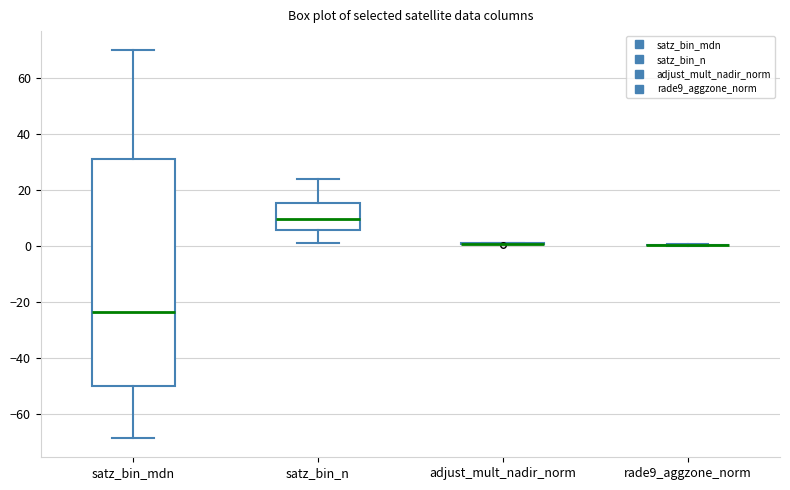

Reading left to right, read every box against the y-axis: the position of its median line, the range the box covers, and the ends of its whiskers. The values are not printed on the chart, so give them approximately, as read against the axis.

satz_bin_mdn: median -24, box -50 to 32, whiskers -68 to 70
satz_bin_n: median 10, box 6 to 16, whiskers 2 to 24
adjust_mult_nadir_norm: box collapsed to a line at 0, whiskers 0 to 2
rade9_aggzone_norm: box collapsed to a line at 0, whiskers 0 to 0